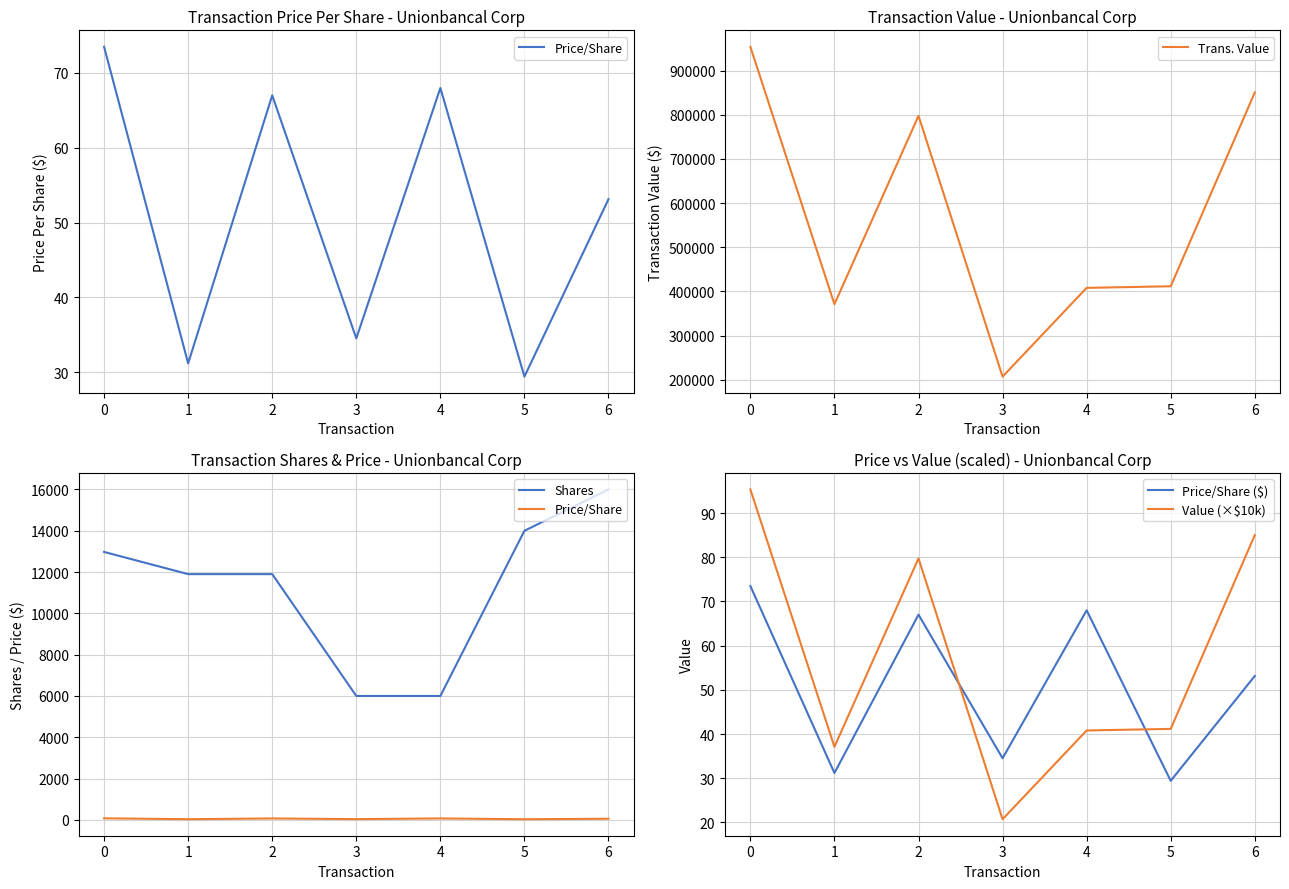

What is the sum of the Value (×$10k) values at 6 and 3?

105.7